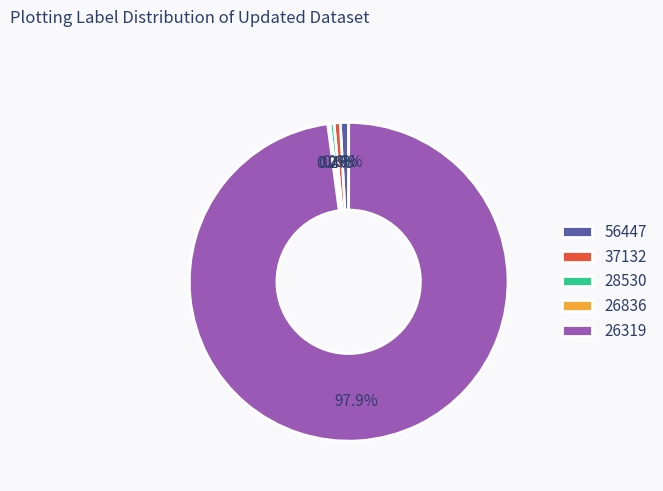

What is the largest slice in the pie chart?

26319